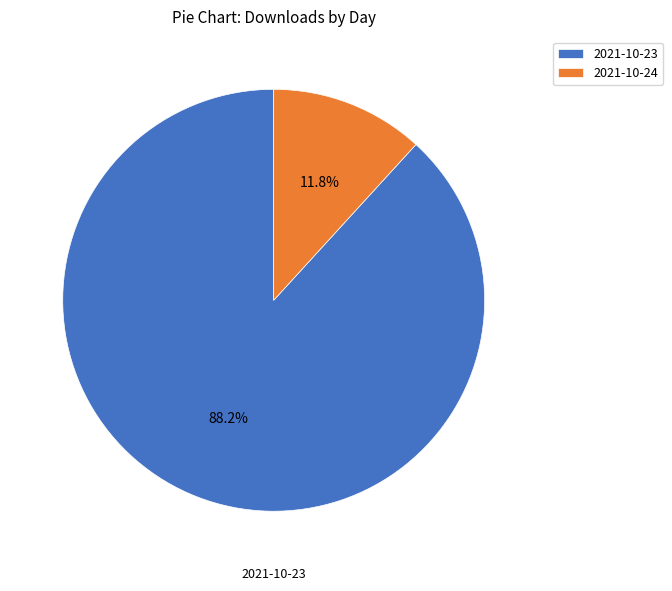

What percentage is the 2021-10-24 slice, to the nearest percent?

12%